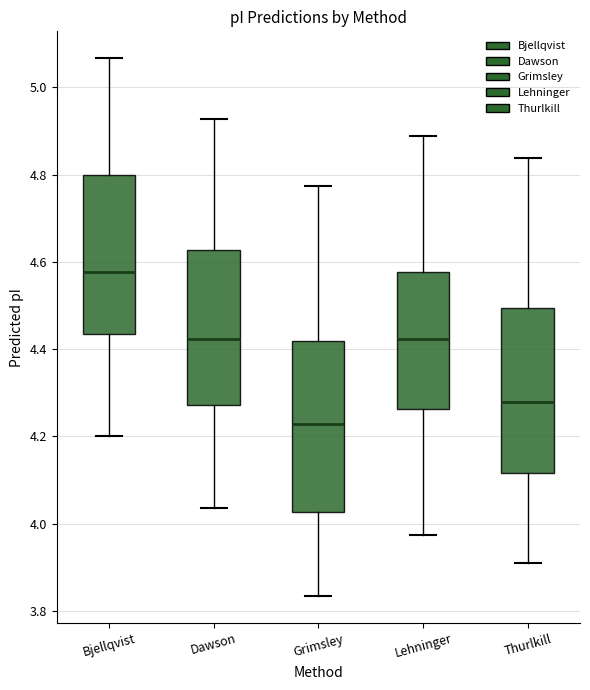

Reading left to right, read every box against the y-axis: the position of its median line, the range the box covers, and the ends of its whiskers. The values are not printed on the chart, so give them approximately, as read against the axis.

Bjellqvist: median 4.58, box 4.44 to 4.80, whiskers 4.20 to 5.06
Dawson: median 4.42, box 4.28 to 4.62, whiskers 4.04 to 4.92
Grimsley: median 4.22, box 4.02 to 4.42, whiskers 3.84 to 4.78
Lehninger: median 4.42, box 4.26 to 4.58, whiskers 3.98 to 4.88
Thurlkill: median 4.28, box 4.12 to 4.50, whiskers 3.92 to 4.84